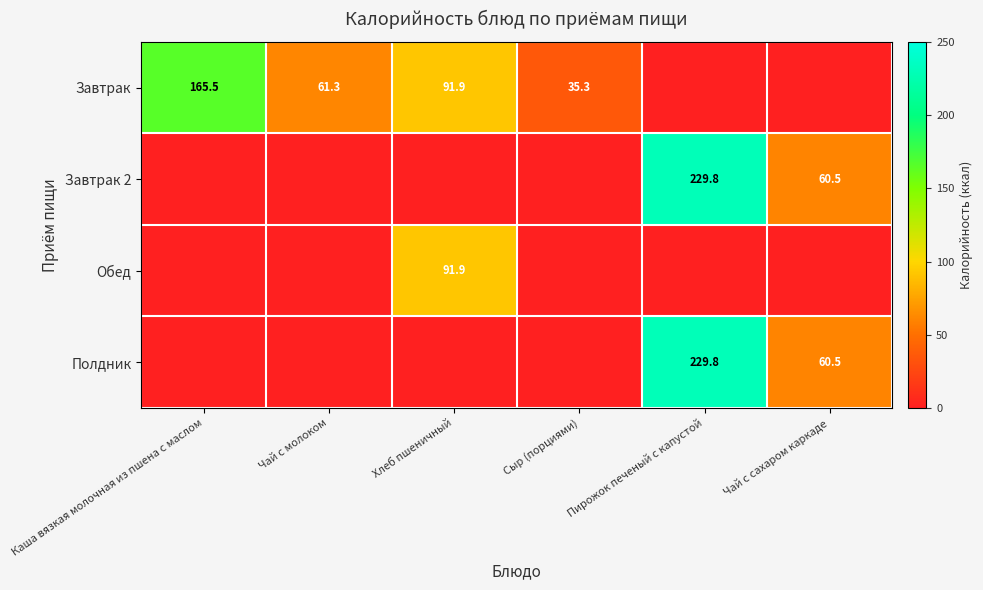

Which category has the highest value across all series?

Пирожок печеный с капустой